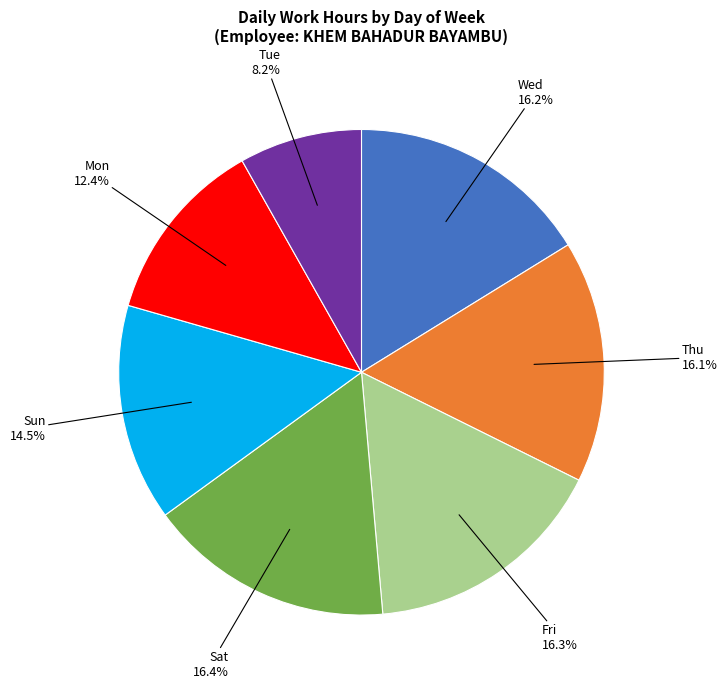

Is there a majority slice in this chart?

No